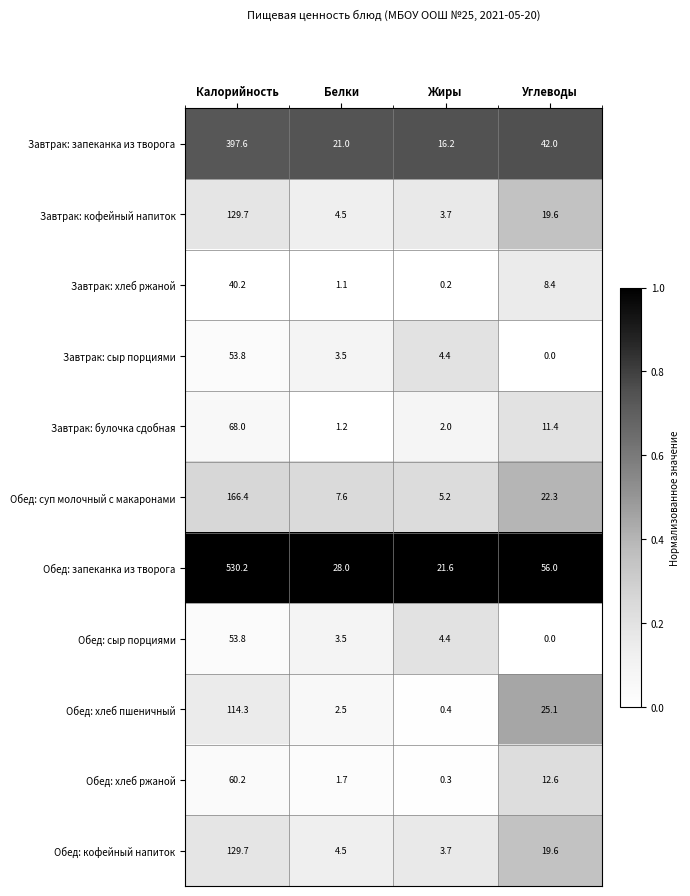

Read the Завтрак: булочка сдобная value at Калорийность.

68.0